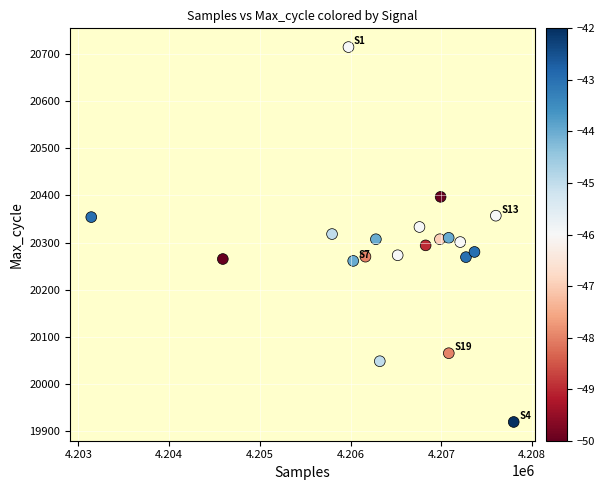

What is the range of Y values (max minus min)?

796